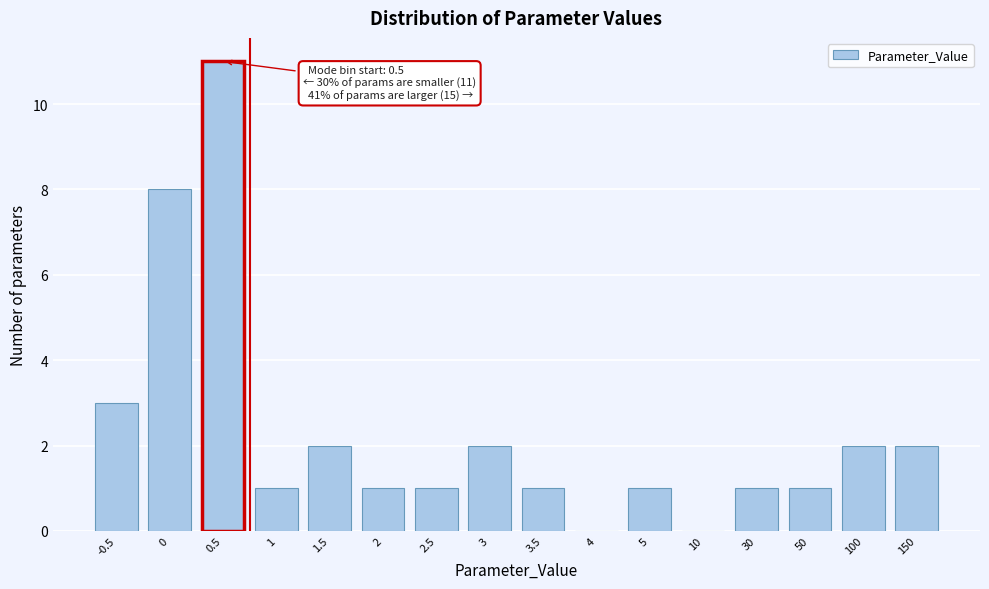

Reading left to right, transcribe all the data shown in this chart.

-0.5=3	0=8	0.5=11	1=1	1.5=2	2=1	2.5=1	3=2	3.5=1	4=0	5=1	10=0	30=1	50=1	100=2	150=2